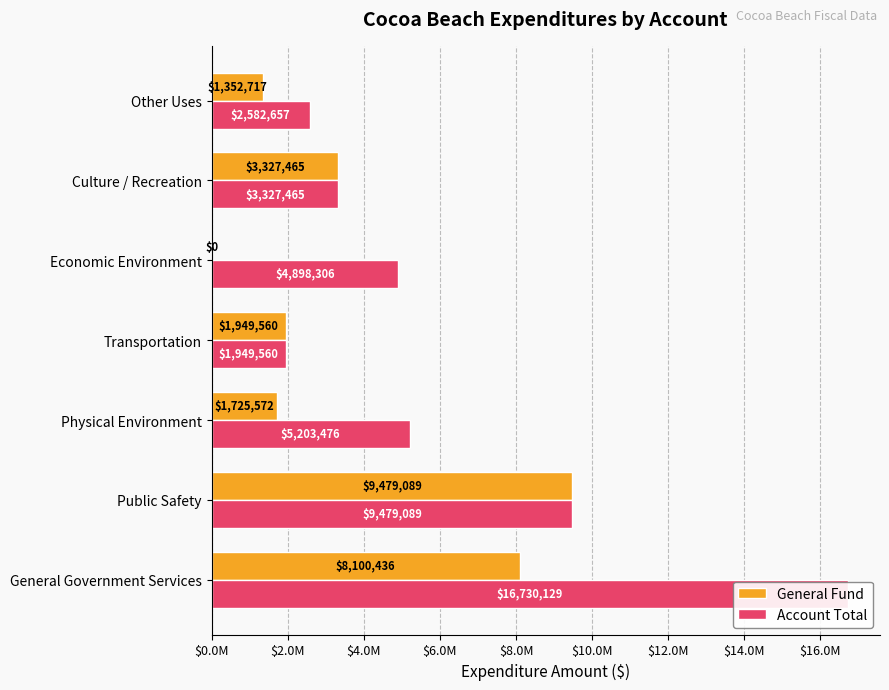

Reading left to right, transcribe all the data shown in this chart.

General Fund: 8100436	9479089	1725572	1949560	0	3327465	1352717
Account Total: 16730129	9479089	5203476	1949560	4898306	3327465	2582657